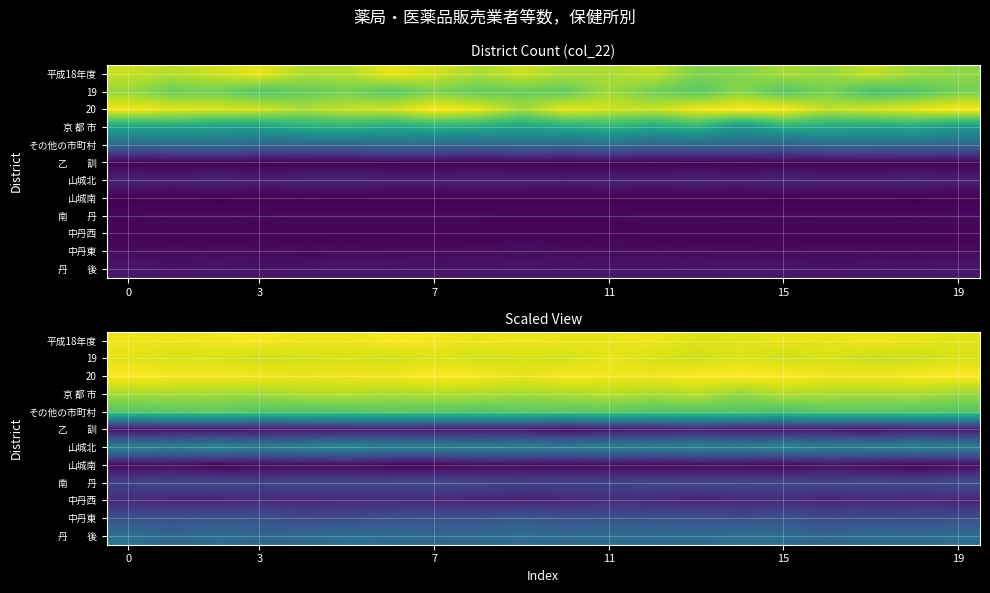

How many series are shown in this chart?

12